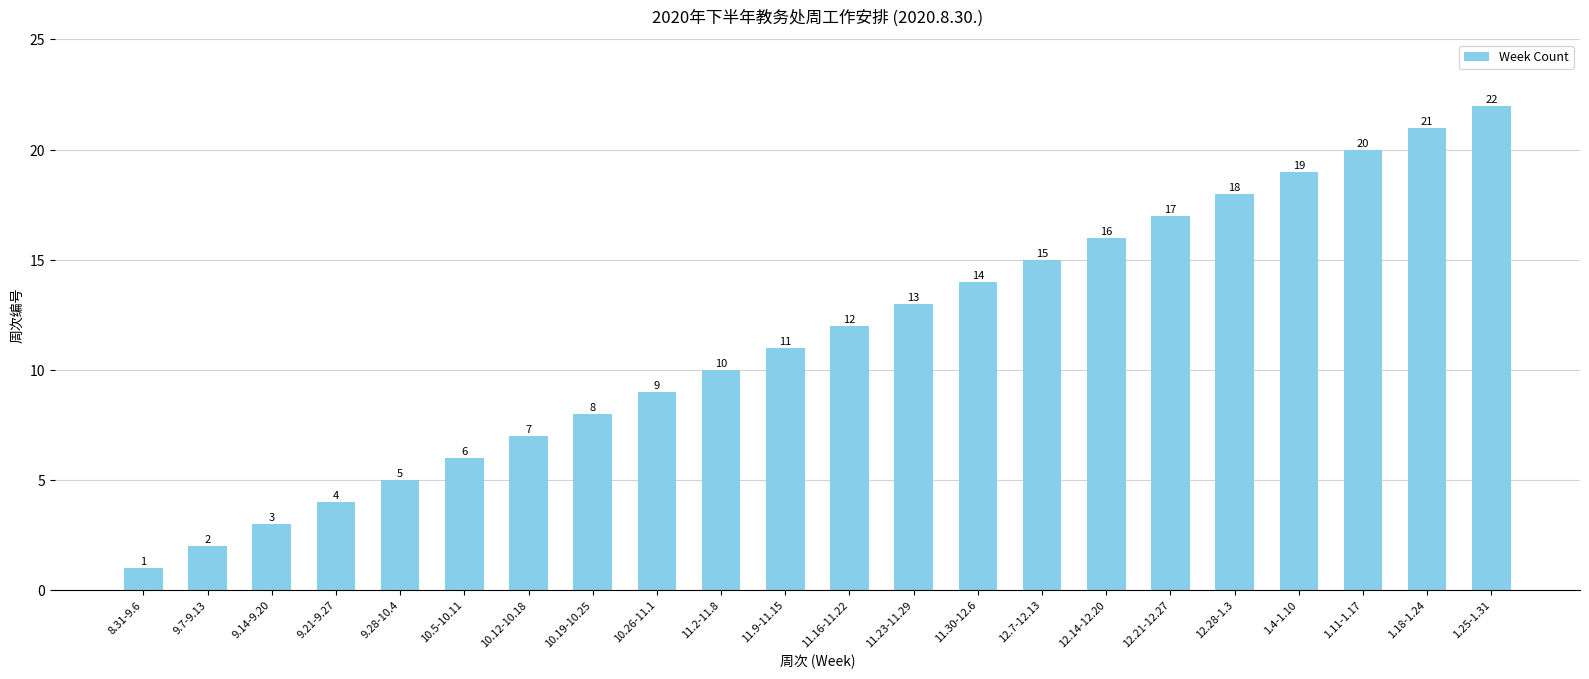

What is the maximum value shown in the chart?

22